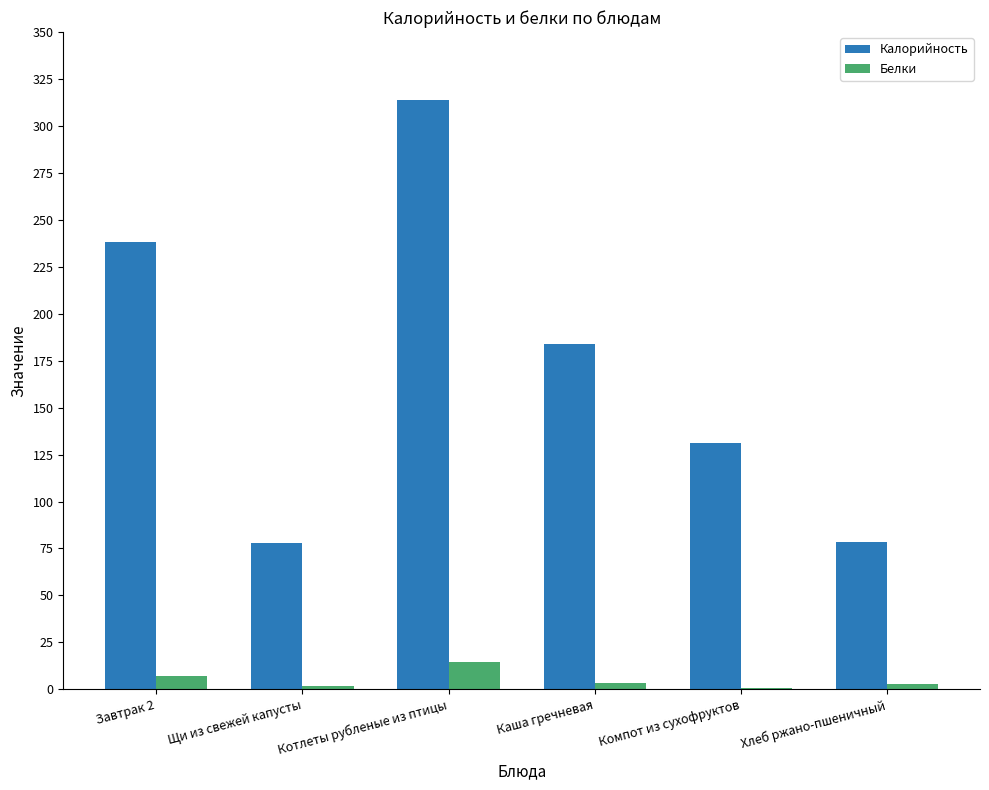

What is the spread (max minus min) of values at Компот из сухофруктов?

130.4